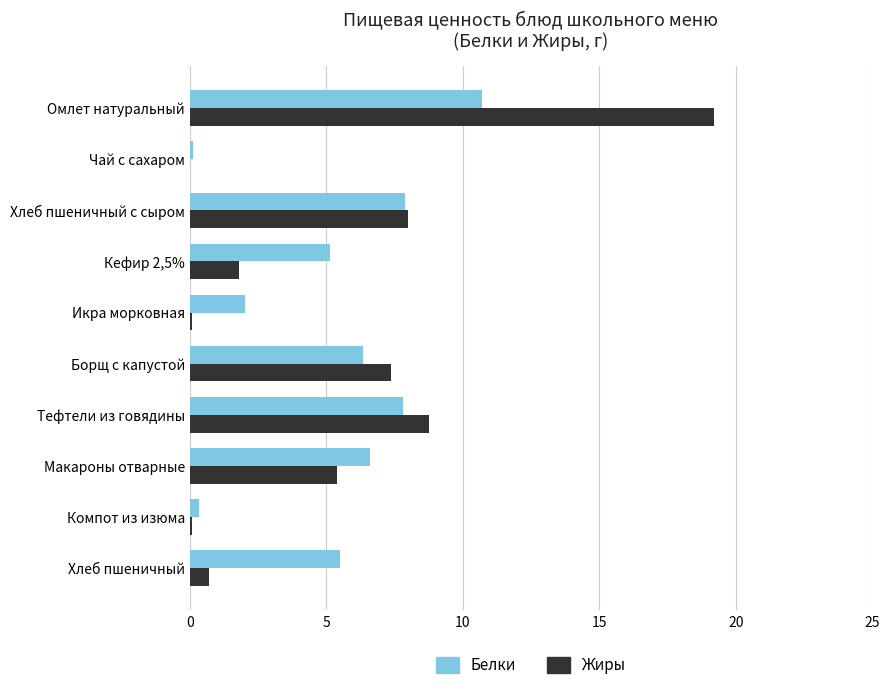

How many distinct data groups are displayed?

2